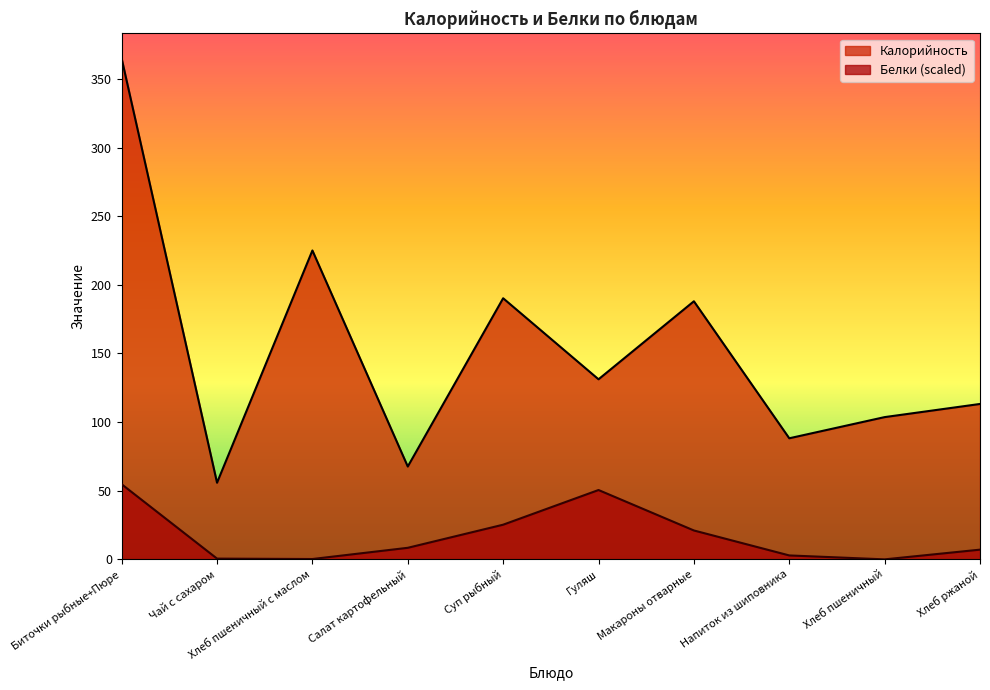

Count the number of data series in this chart.

2